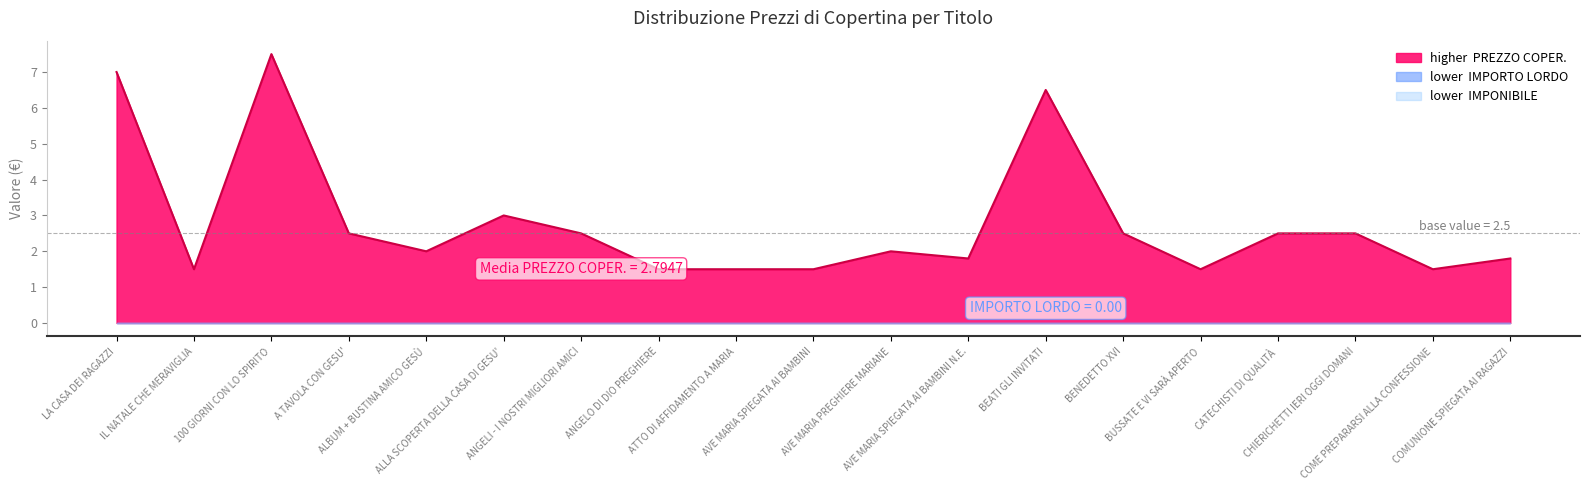

What is the maximum value shown in the chart?

7.5